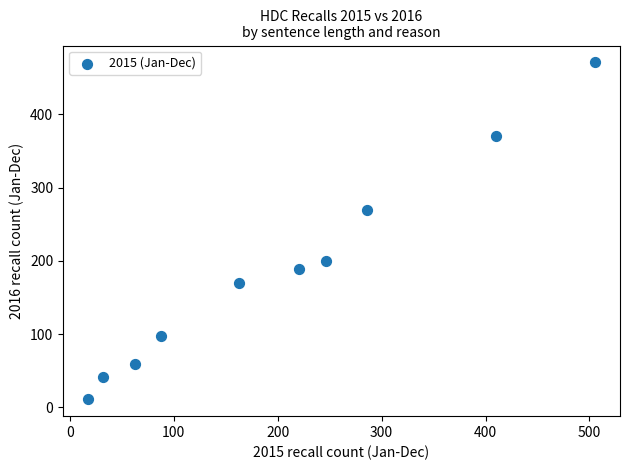

What is the average X value?

203